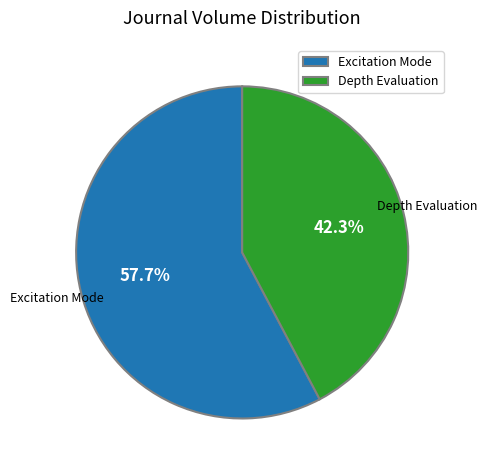

Which slice is the largest?

Excitation Mode